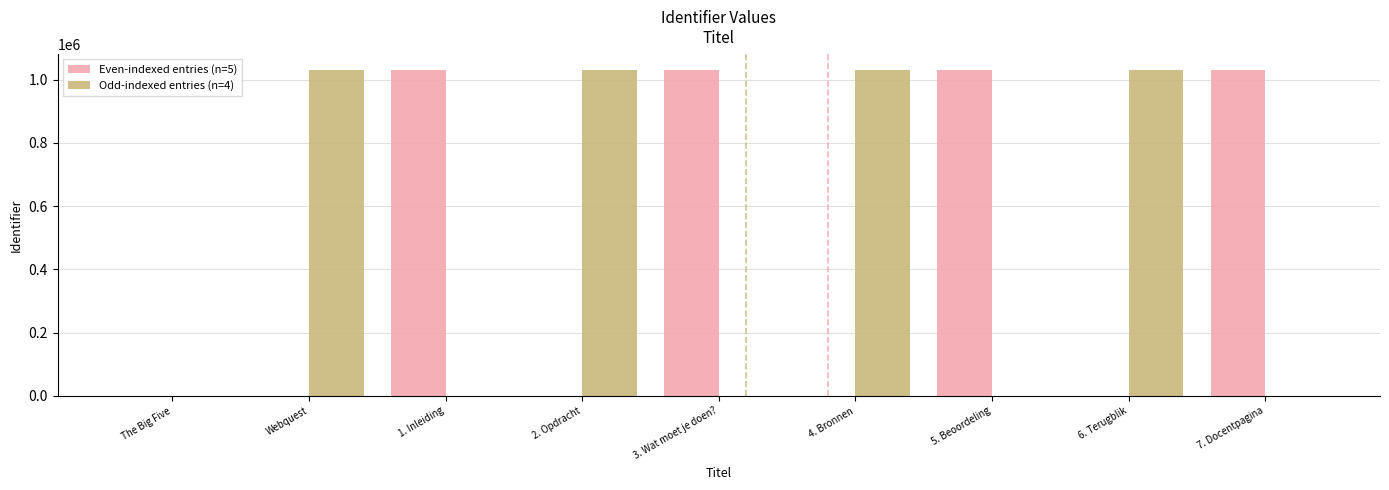

How many categories are shown in the chart?

9